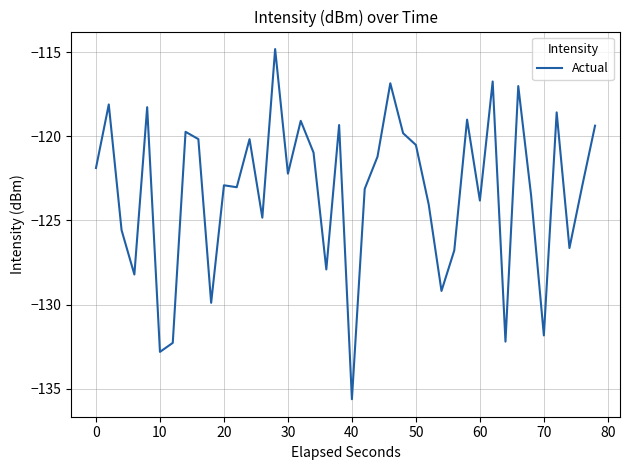

What is the difference between the maximum and minimum values?

20.8